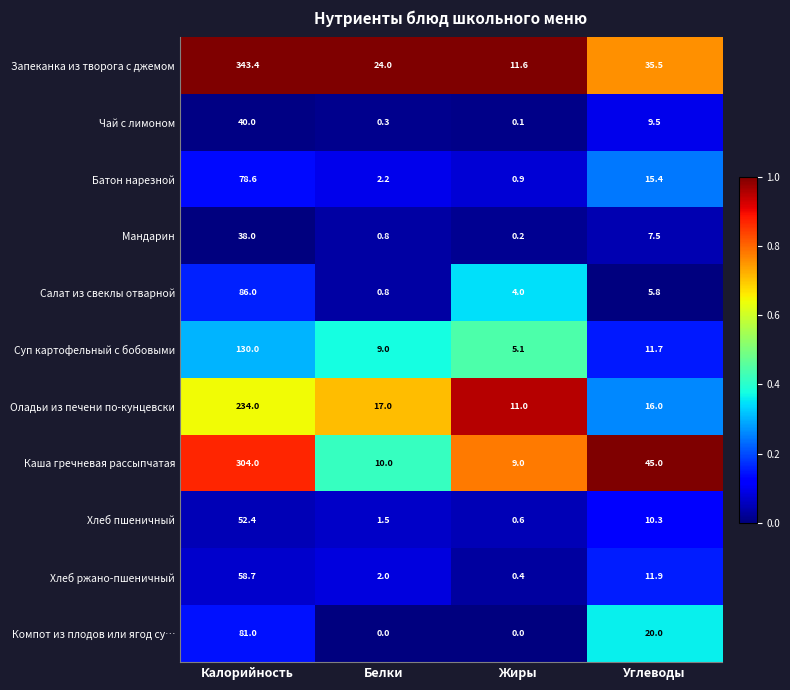

Which series has the largest range (max minus min)?

Запеканка из творога с джемом